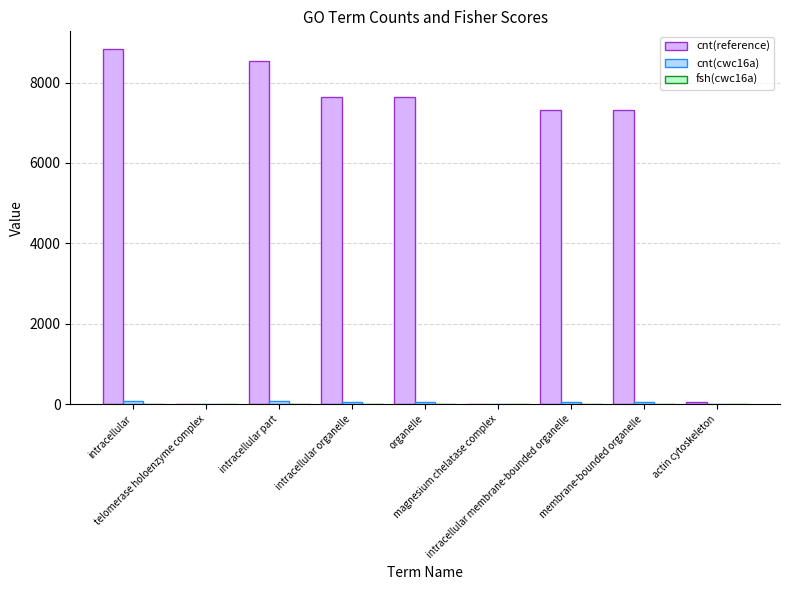

What is the maximum value for cnt(reference)?

8832.0